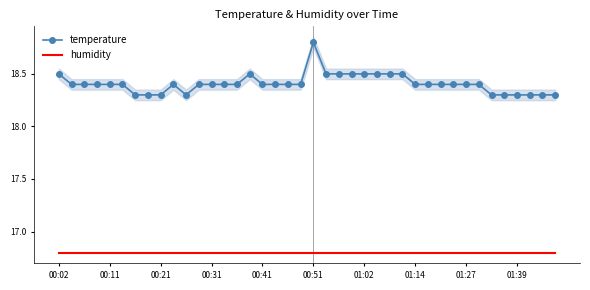

Between 30 and 34, which series saw the biggest shift?

temperature